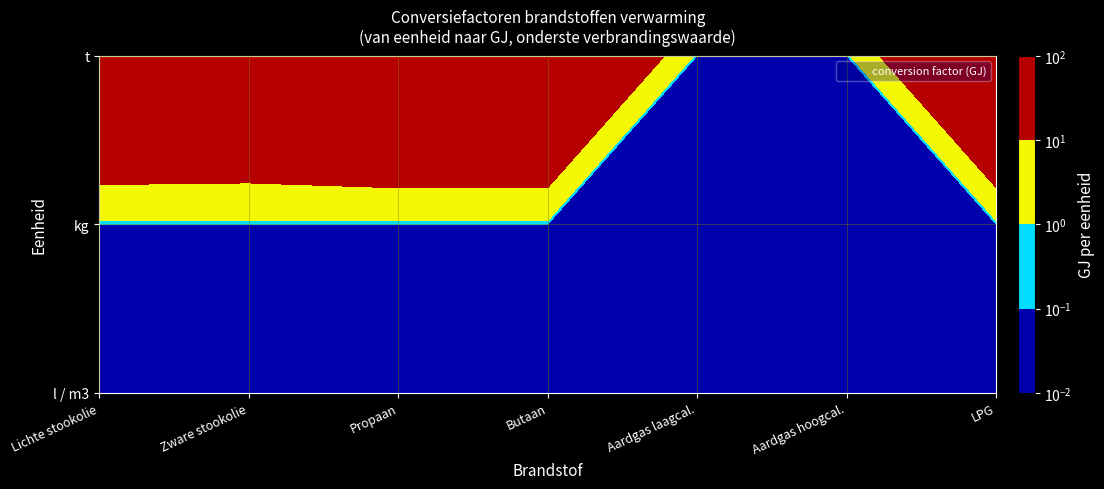

What is the total value across all series at 2?

220.7